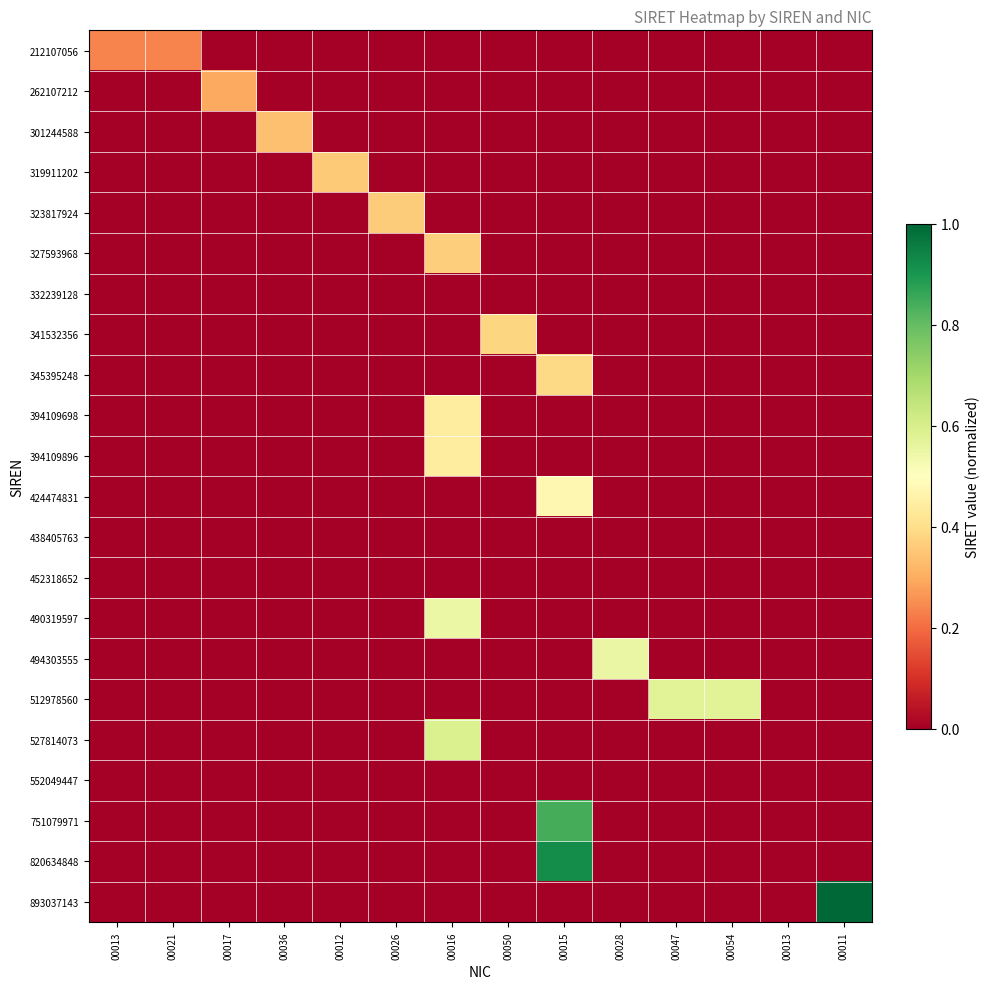

Reading left to right, what are all the values shown in this chart?

212107056: 00013=0.2	00021=0.2	00017=0.0	00036=0.0	00012=0.0	00026=0.0	00016=0.0	00050=0.0	00015=0.0	00028=0.0	00047=0.0	00054=0.0	00013=0.0	00011=0.0
262107212: 00013=0.0	00021=0.0	00017=0.3	00036=0.0	00012=0.0	00026=0.0	00016=0.0	00050=0.0	00015=0.0	00028=0.0	00047=0.0	00054=0.0	00013=0.0	00011=0.0
301244588: 00013=0.0	00021=0.0	00017=0.0	00036=0.3	00012=0.0	00026=0.0	00016=0.0	00050=0.0	00015=0.0	00028=0.0	00047=0.0	00054=0.0	00013=0.0	00011=0.0
319911202: 00013=0.0	00021=0.0	00017=0.0	00036=0.0	00012=0.4	00026=0.0	00016=0.0	00050=0.0	00015=0.0	00028=0.0	00047=0.0	00054=0.0	00013=0.0	00011=0.0
323817924: 00013=0.0	00021=0.0	00017=0.0	00036=0.0	00012=0.0	00026=0.4	00016=0.0	00050=0.0	00015=0.0	00028=0.0	00047=0.0	00054=0.0	00013=0.0	00011=0.0
327593968: 00013=0.0	00021=0.0	00017=0.0	00036=0.0	00012=0.0	00026=0.0	00016=0.4	00050=0.0	00015=0.0	00028=0.0	00047=0.0	00054=0.0	00013=0.0	00011=0.0
332239128: 00013=0.0	00021=0.0	00017=0.0	00036=0.0	00012=0.0	00026=0.0	00016=0.0	00050=0.0	00015=0.0	00028=0.0	00047=0.0	00054=0.0	00013=0.0	00011=0.0
341532356: 00013=0.0	00021=0.0	00017=0.0	00036=0.0	00012=0.0	00026=0.0	00016=0.0	00050=0.4	00015=0.0	00028=0.0	00047=0.0	00054=0.0	00013=0.0	00011=0.0
345395248: 00013=0.0	00021=0.0	00017=0.0	00036=0.0	00012=0.0	00026=0.0	00016=0.0	00050=0.0	00015=0.4	00028=0.0	00047=0.0	00054=0.0	00013=0.0	00011=0.0
394109698: 00013=0.0	00021=0.0	00017=0.0	00036=0.0	00012=0.0	00026=0.0	00016=0.4	00050=0.0	00015=0.0	00028=0.0	00047=0.0	00054=0.0	00013=0.0	00011=0.0
394109896: 00013=0.0	00021=0.0	00017=0.0	00036=0.0	00012=0.0	00026=0.0	00016=0.4	00050=0.0	00015=0.0	00028=0.0	00047=0.0	00054=0.0	00013=0.0	00011=0.0
424474831: 00013=0.0	00021=0.0	00017=0.0	00036=0.0	00012=0.0	00026=0.0	00016=0.0	00050=0.0	00015=0.5	00028=0.0	00047=0.0	00054=0.0	00013=0.0	00011=0.0
438405763: 00013=0.0	00021=0.0	00017=0.0	00036=0.0	00012=0.0	00026=0.0	00016=0.0	00050=0.0	00015=0.0	00028=0.0	00047=0.0	00054=0.0	00013=0.0	00011=0.0
452318652: 00013=0.0	00021=0.0	00017=0.0	00036=0.0	00012=0.0	00026=0.0	00016=0.0	00050=0.0	00015=0.0	00028=0.0	00047=0.0	00054=0.0	00013=0.0	00011=0.0
490319597: 00013=0.0	00021=0.0	00017=0.0	00036=0.0	00012=0.0	00026=0.0	00016=0.5	00050=0.0	00015=0.0	00028=0.0	00047=0.0	00054=0.0	00013=0.0	00011=0.0
494303555: 00013=0.0	00021=0.0	00017=0.0	00036=0.0	00012=0.0	00026=0.0	00016=0.0	00050=0.0	00015=0.0	00028=0.6	00047=0.0	00054=0.0	00013=0.0	00011=0.0
512978560: 00013=0.0	00021=0.0	00017=0.0	00036=0.0	00012=0.0	00026=0.0	00016=0.0	00050=0.0	00015=0.0	00028=0.0	00047=0.6	00054=0.6	00013=0.0	00011=0.0
527814073: 00013=0.0	00021=0.0	00017=0.0	00036=0.0	00012=0.0	00026=0.0	00016=0.6	00050=0.0	00015=0.0	00028=0.0	00047=0.0	00054=0.0	00013=0.0	00011=0.0
552049447: 00013=0.0	00021=0.0	00017=0.0	00036=0.0	00012=0.0	00026=0.0	00016=0.0	00050=0.0	00015=0.0	00028=0.0	00047=0.0	00054=0.0	00013=0.0	00011=0.0
751079971: 00013=0.0	00021=0.0	00017=0.0	00036=0.0	00012=0.0	00026=0.0	00016=0.0	00050=0.0	00015=0.8	00028=0.0	00047=0.0	00054=0.0	00013=0.0	00011=0.0
820634848: 00013=0.0	00021=0.0	00017=0.0	00036=0.0	00012=0.0	00026=0.0	00016=0.0	00050=0.0	00015=0.9	00028=0.0	00047=0.0	00054=0.0	00013=0.0	00011=0.0
893037143: 00013=0.0	00021=0.0	00017=0.0	00036=0.0	00012=0.0	00026=0.0	00016=0.0	00050=0.0	00015=0.0	00028=0.0	00047=0.0	00054=0.0	00013=0.0	00011=1.0